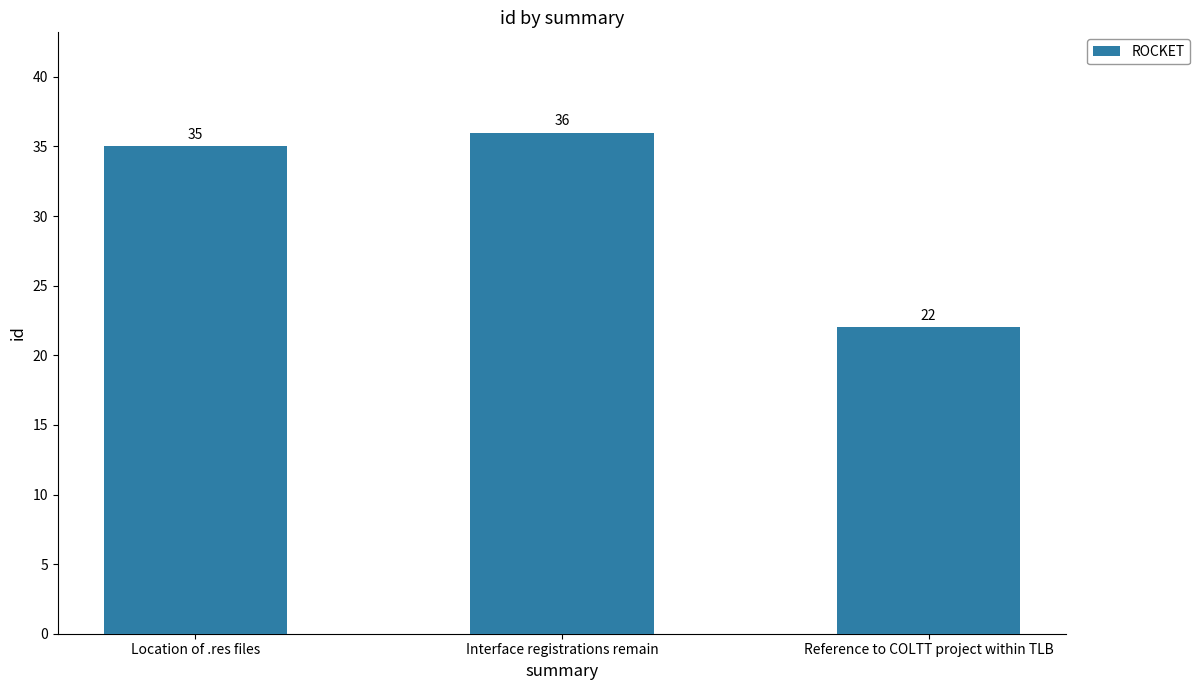

How many values are below 35?

1